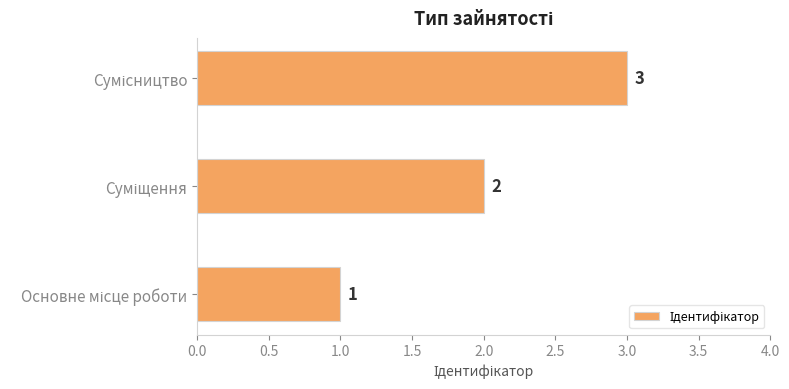

What is the minimum value shown in the chart?

1